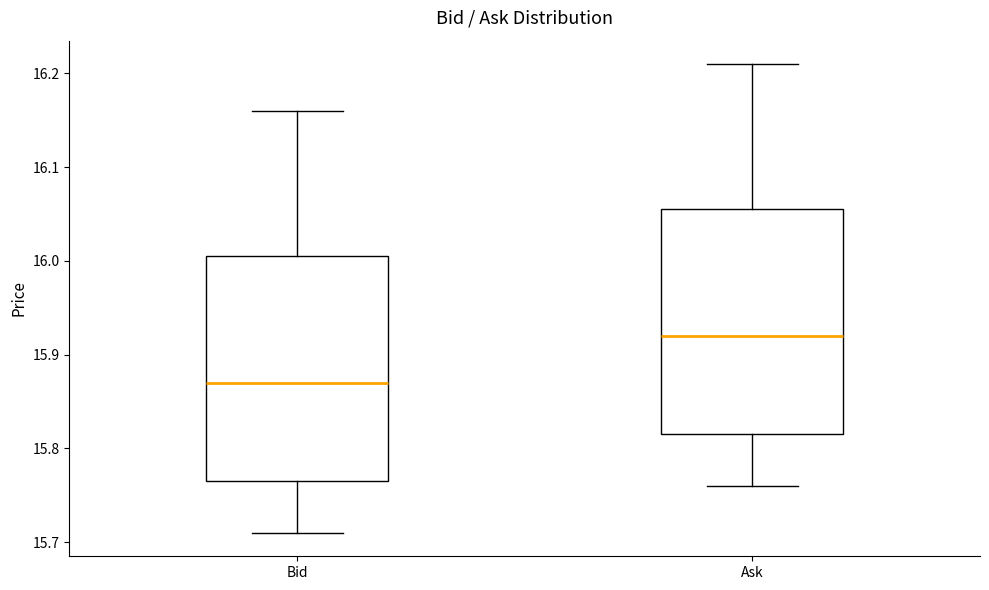

Reading left to right, transcribe this box plot: for each box, give where its median line is, the range the box spans, and where its two whiskers end, as read against the y-axis. The values are not printed on the chart, so give them approximately, as read against the axis.

Bid: median 15.87, box 15.77 to 16.01, whiskers 15.71 to 16.16
Ask: median 15.92, box 15.82 to 16.06, whiskers 15.76 to 16.21